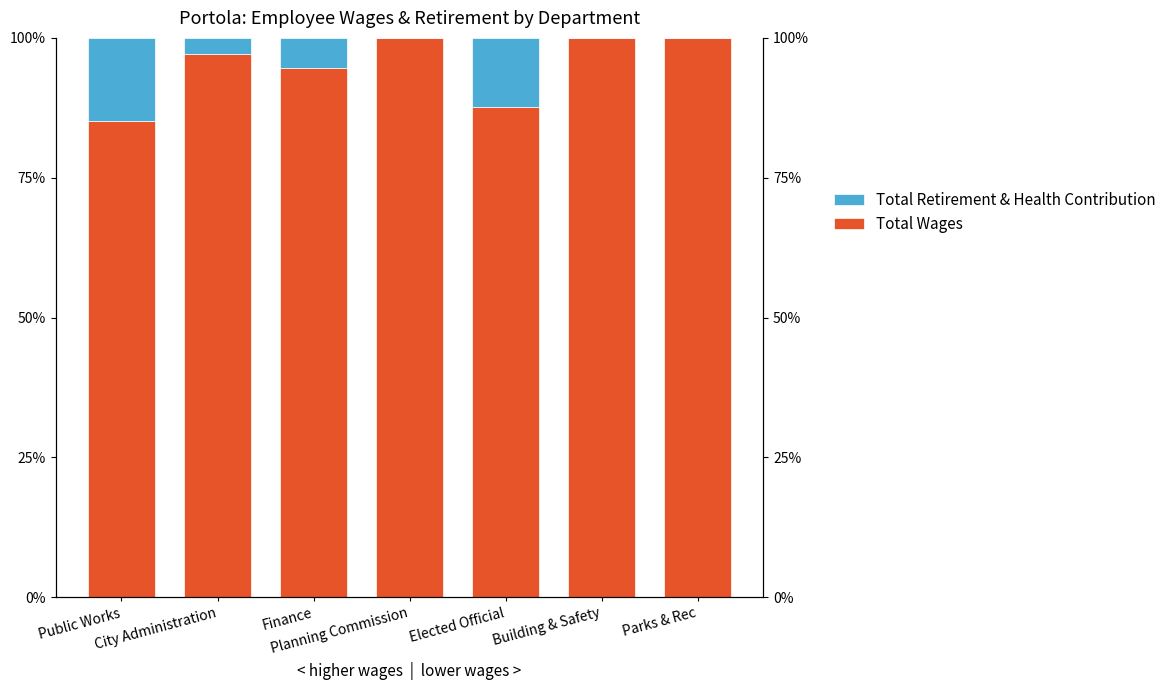

At which category is the sum across all series the highest?

Public Works